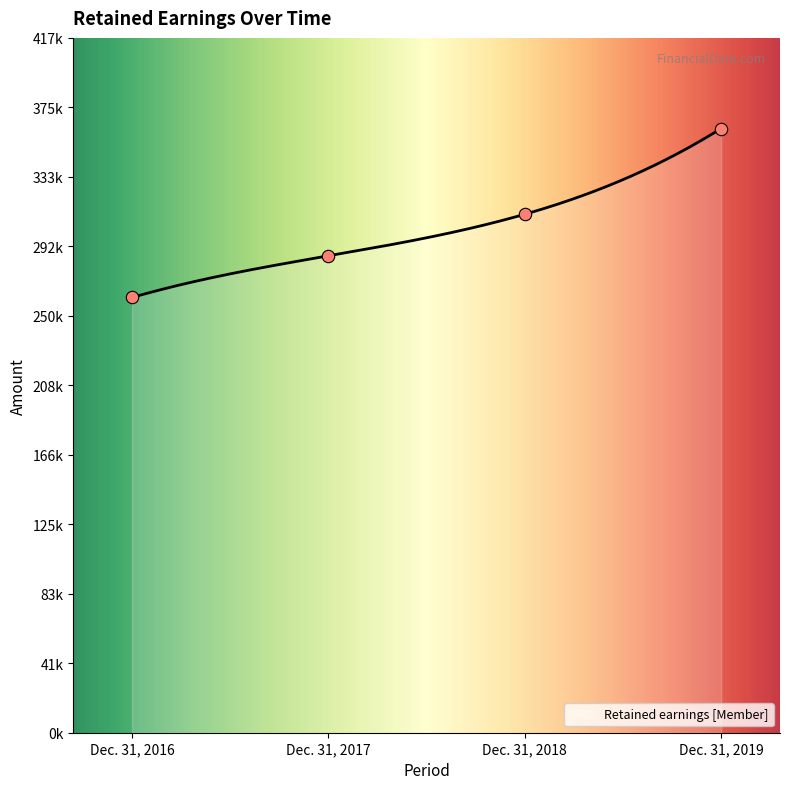

Between Dec. 31, 2018 and Dec. 31, 2019, which is larger?

Dec. 31, 2019